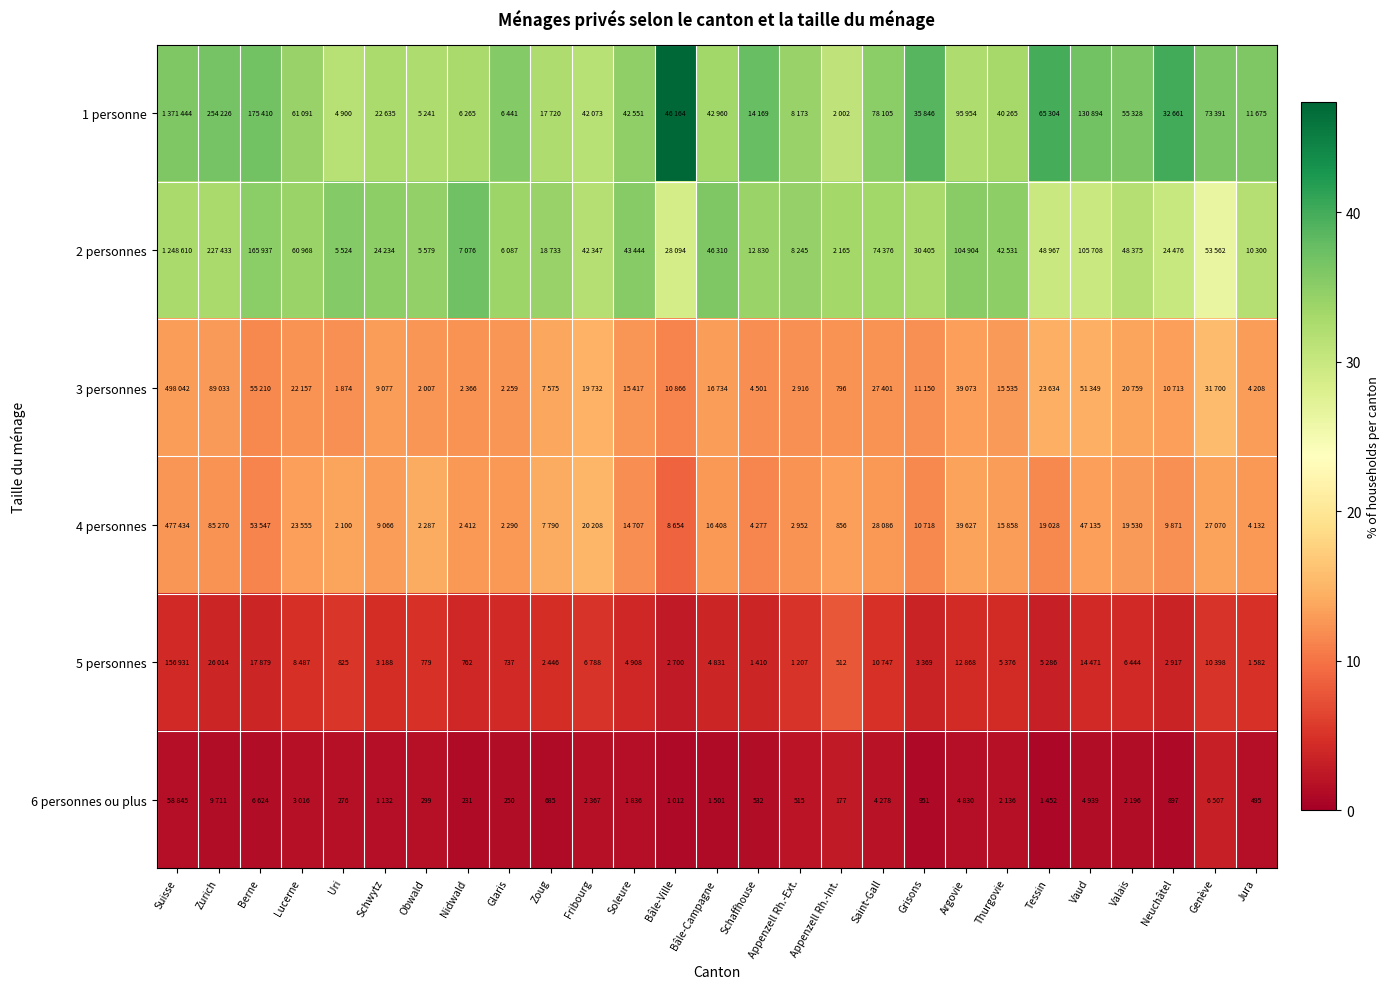

At how many categories does at least one series exceed 31?

27